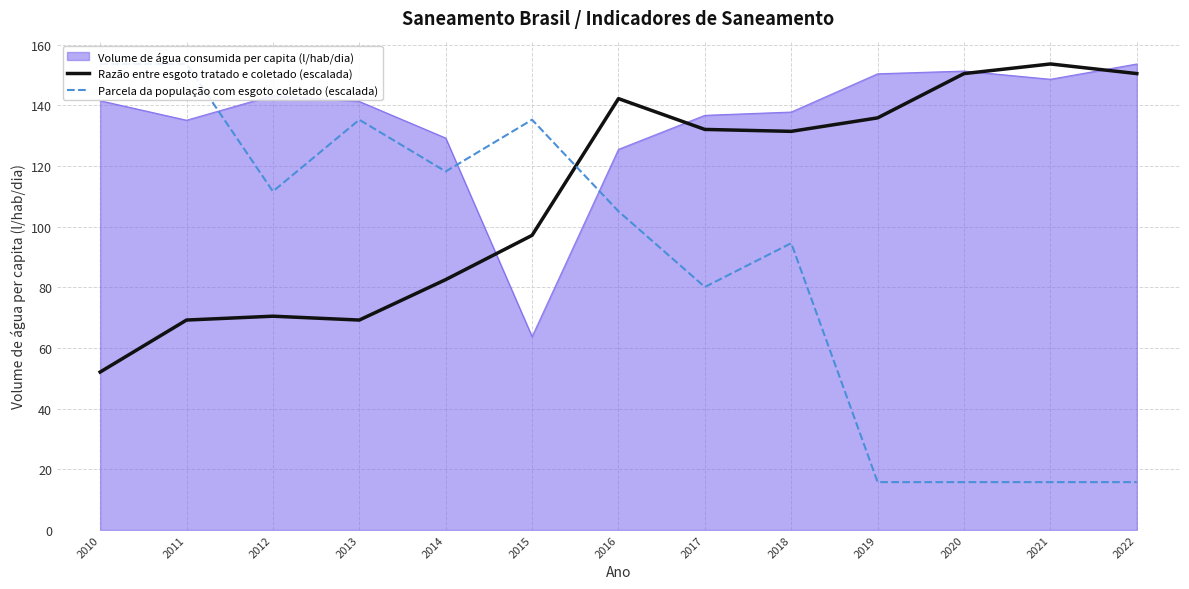

In Parcela da população com esgoto coletado (escalada), how many points are higher than both neighbors (excluding endpoints)?

3